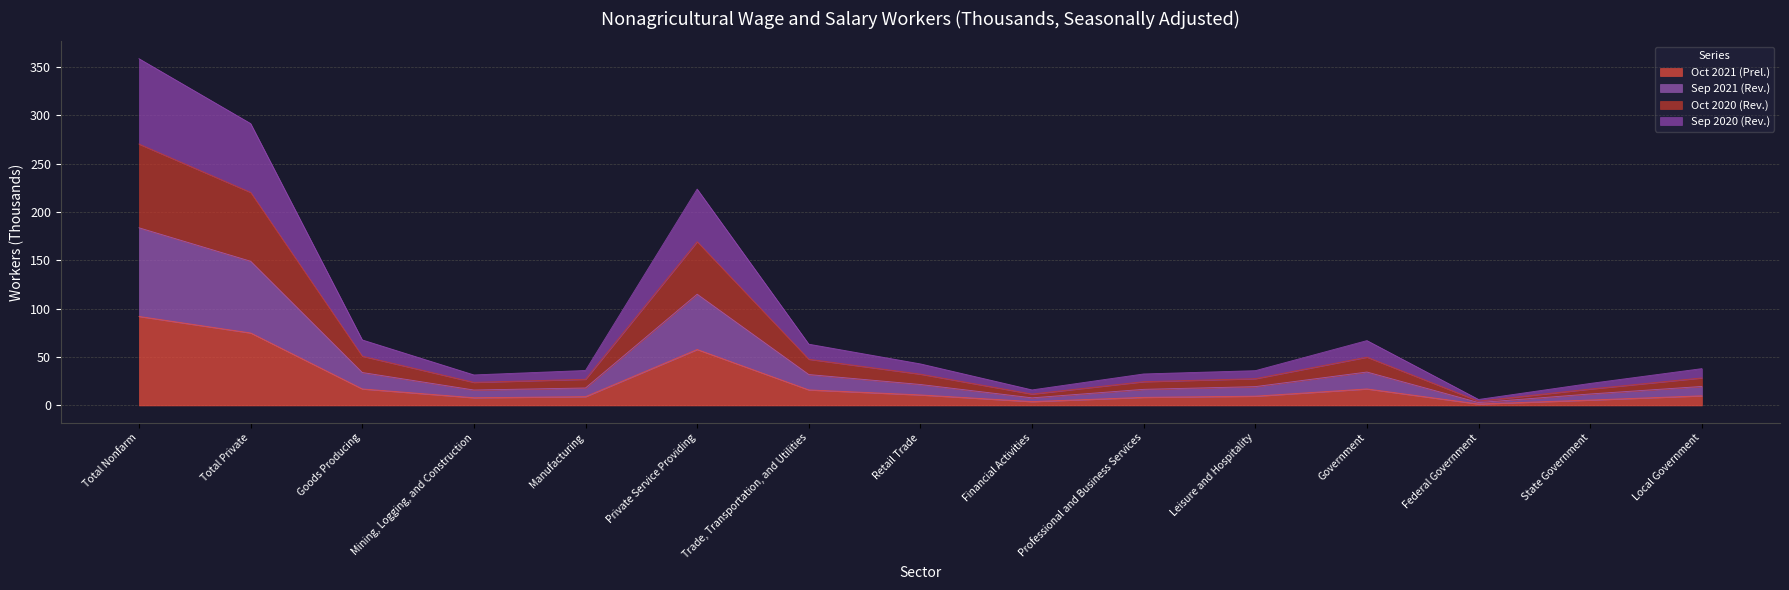

How many series are shown in this chart?

4